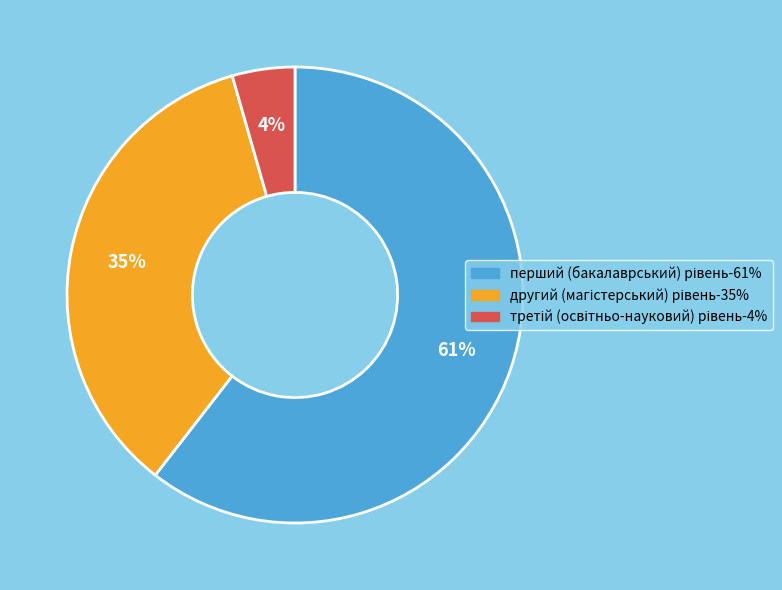

To the nearest percent, what is the average slice percentage?

33%